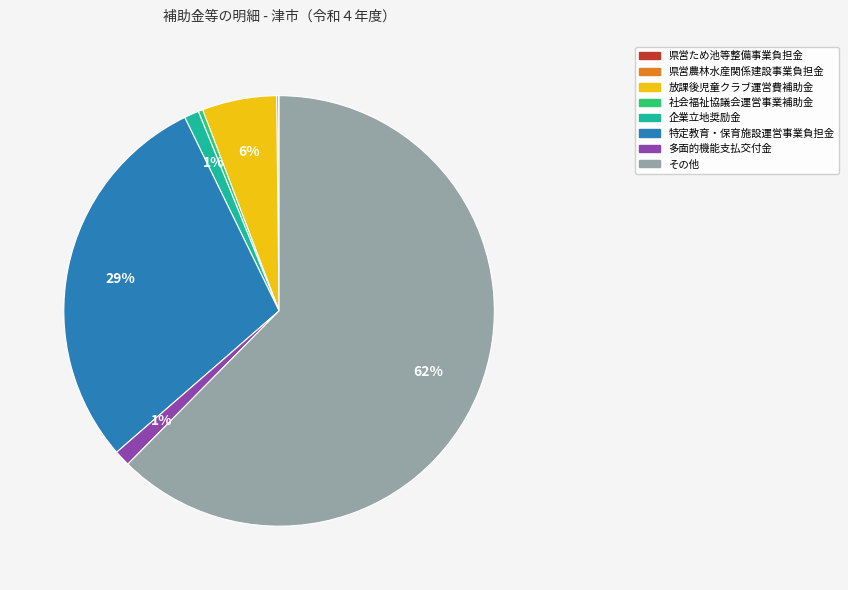

Approximately how many times larger is the value at 多面的機能支払交付金 compared to 社会福祉協議会運営事業補助金?

3.6